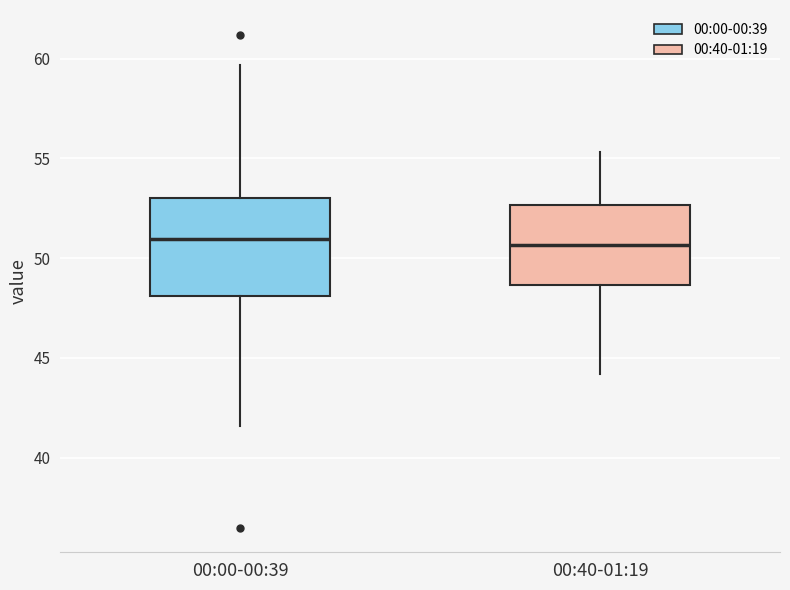

Reading left to right, transcribe this box plot: for each box, give where its median line is, the range the box spans, and where its two whiskers end, as read against the y-axis. The values are not printed on the chart, so give them approximately, as read against the axis.

00:00-00:39: median 51.0, box 48.0 to 53.0, whiskers 41.5 to 59.5
00:40-01:19: median 50.5, box 48.5 to 52.5, whiskers 44.0 to 55.5